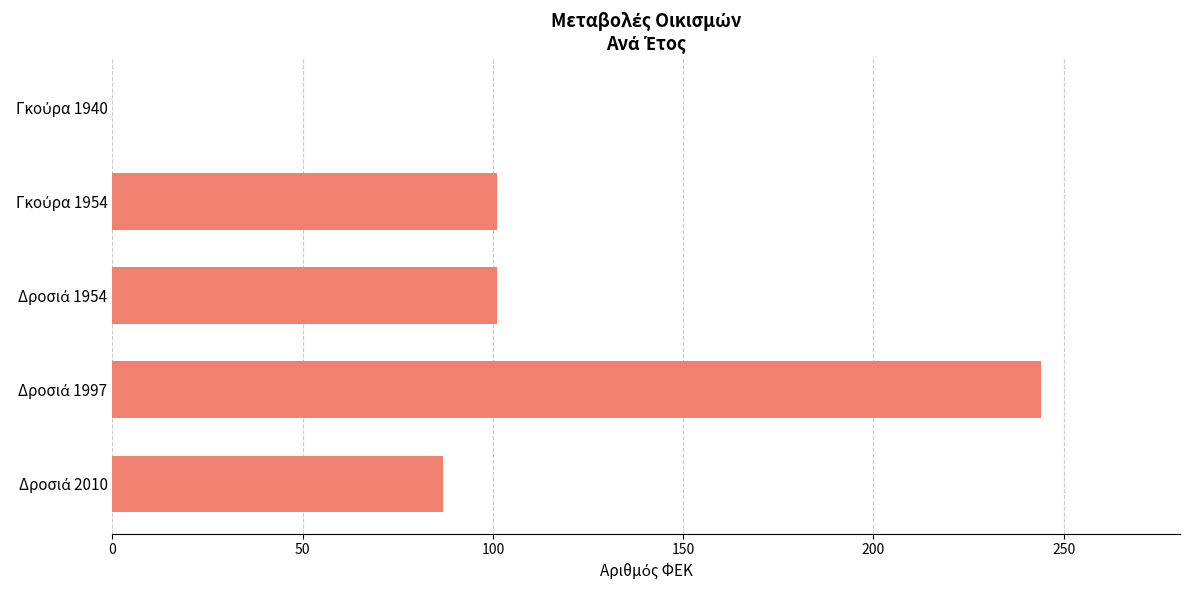

Are the bars grouped side by side (vs. stacked)?

No